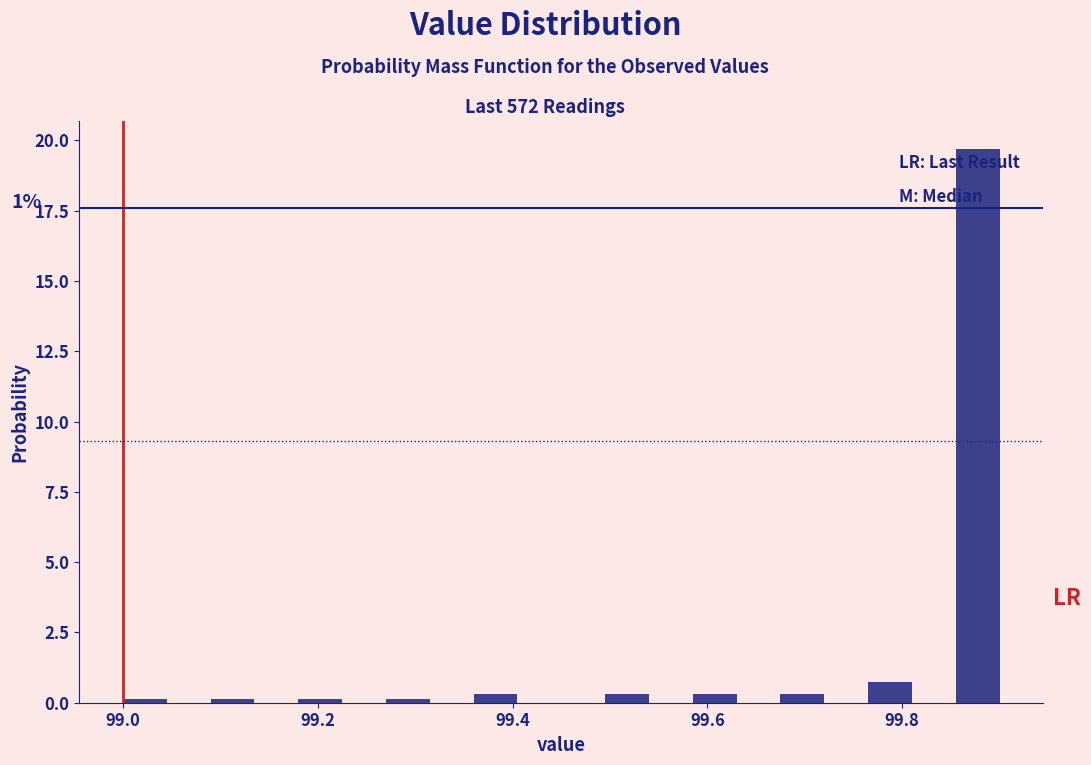

Around what value on the x-axis is the tallest bar? Give the approximate position of its centre, as read against the axis.

99.88